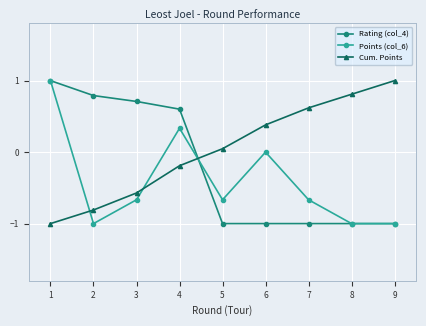

True or false: Points (col_6) has more than 0 interior local peaks.

True